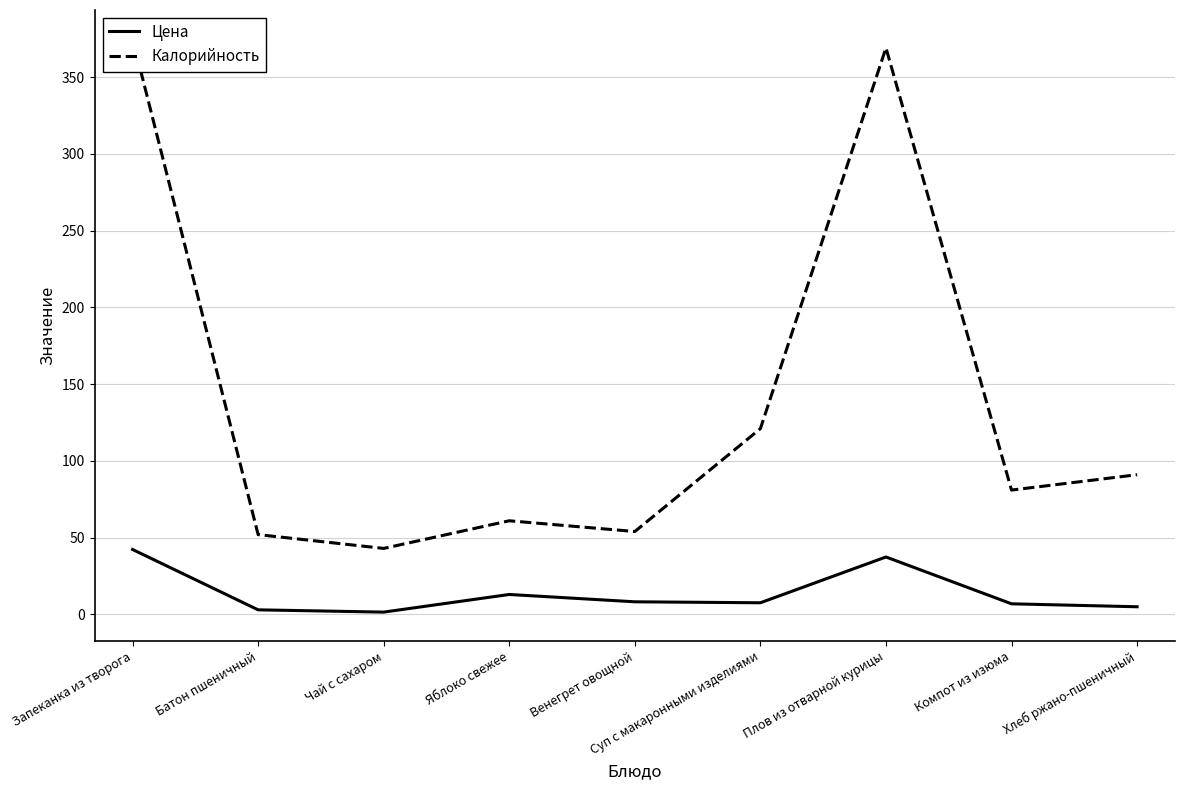

What is the greatest value displayed?

375.0